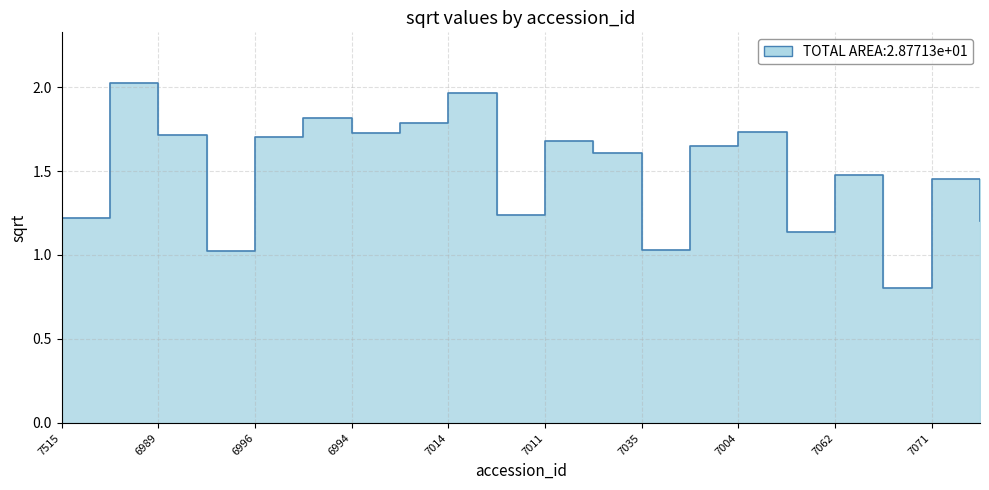

At which label does the data first exceed 1?

7515